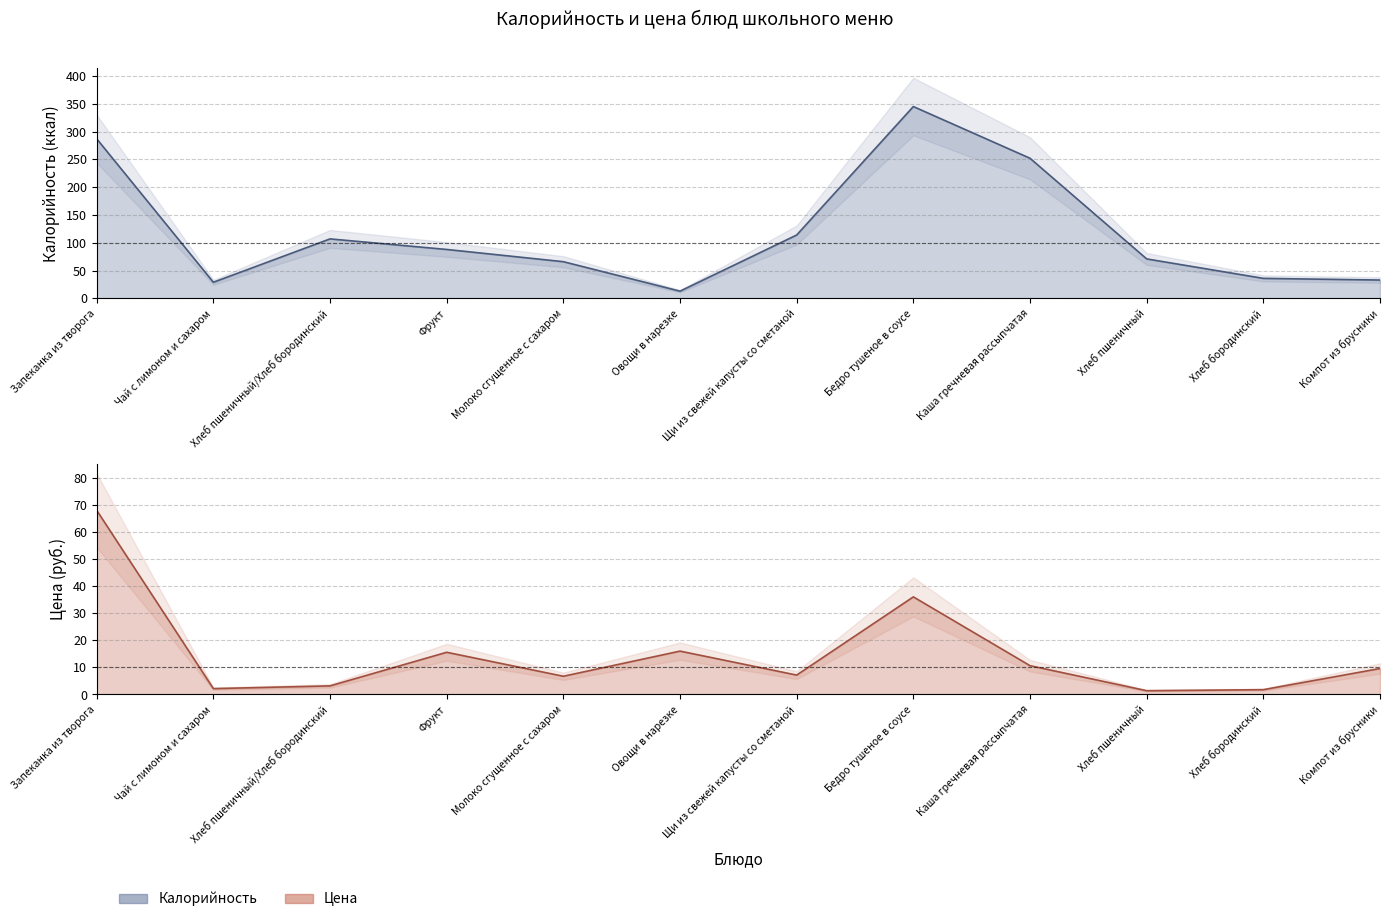

What is the total value across all series at Компот из брусники?

42.6